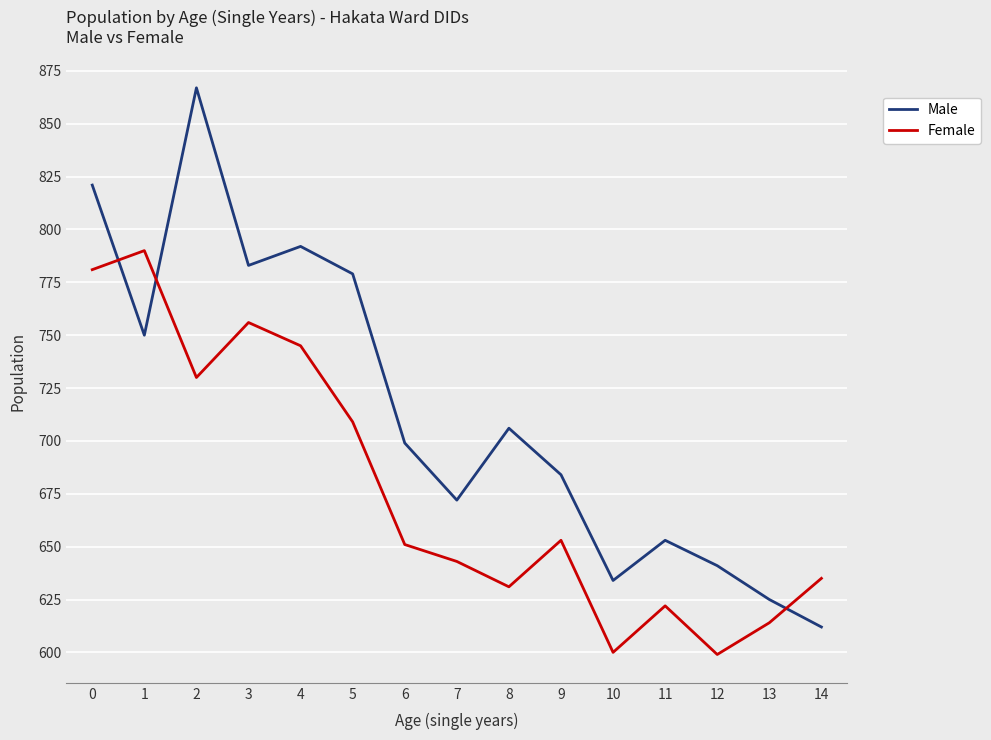

What is the minimum value for Female?

599